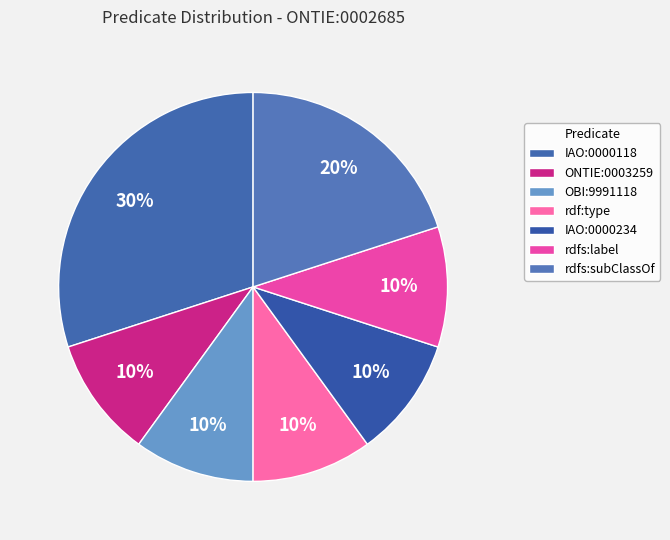

Count the number of slices in the pie.

7